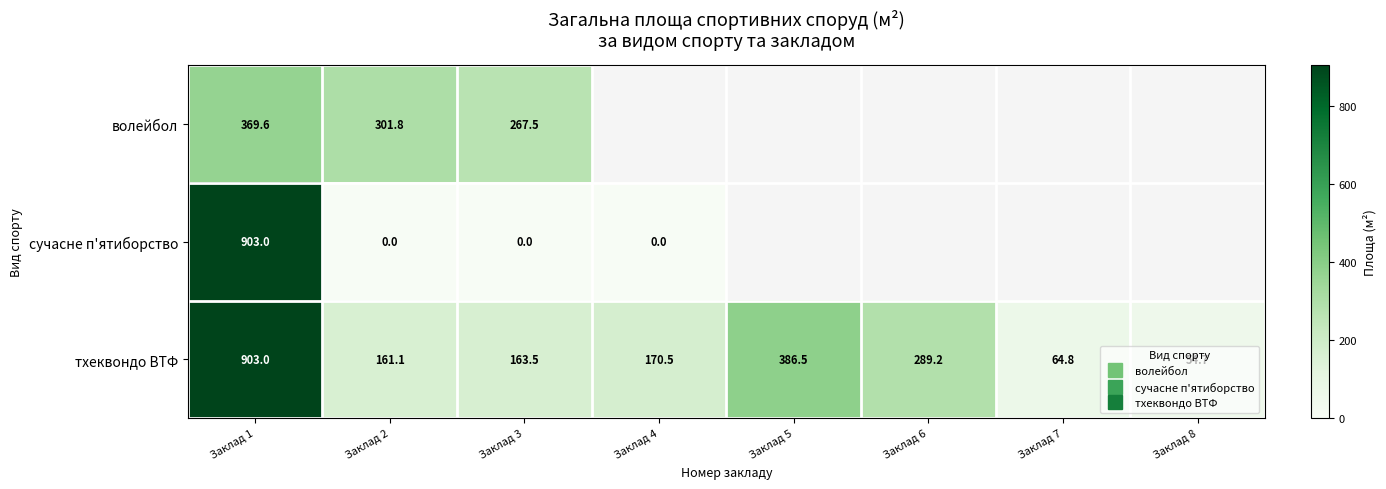

Is the value of волейбол at Заклад 5 greater than the value of тхеквондо ВТФ at Заклад 6?

No